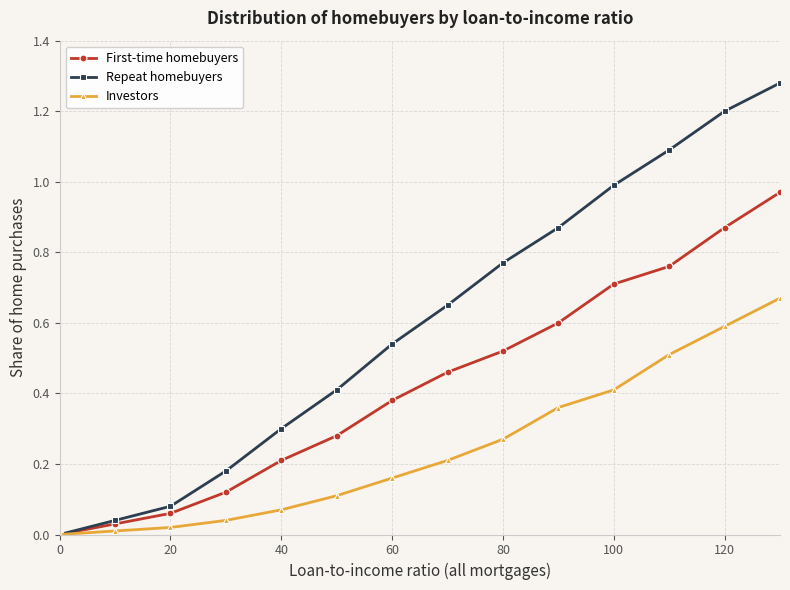

Which series has the widest spread of values?

Repeat homebuyers